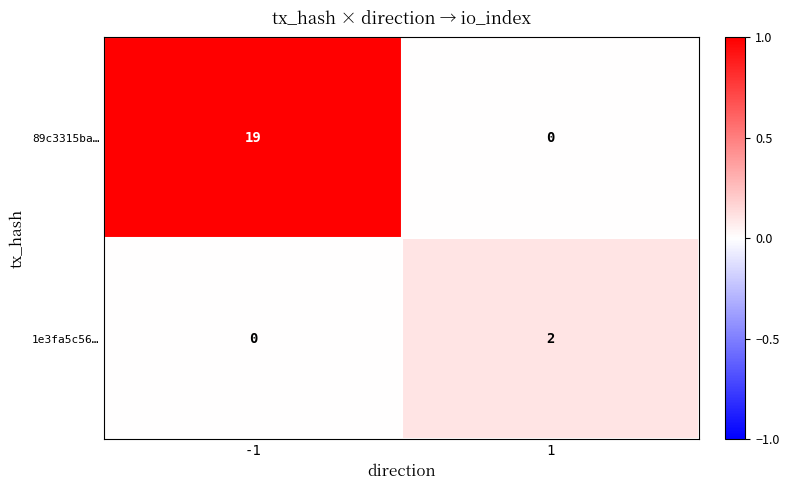

What is the sum of the 89c3315ba… values at 1 and -1?

19